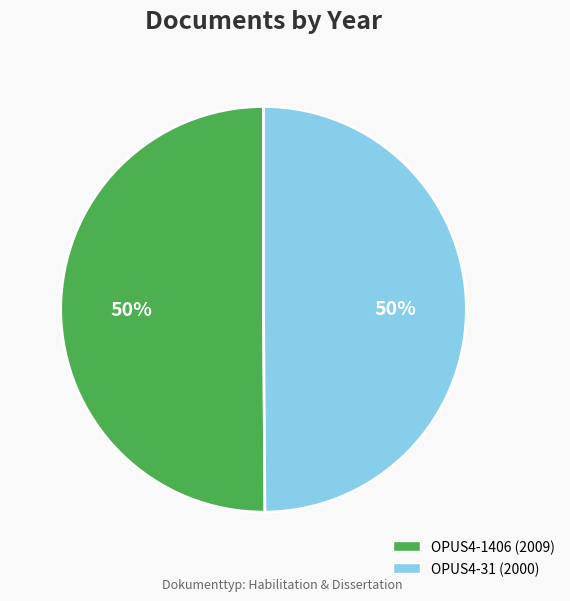

The OPUS4-1406 slice represents 63% of the pie. True or false?

False